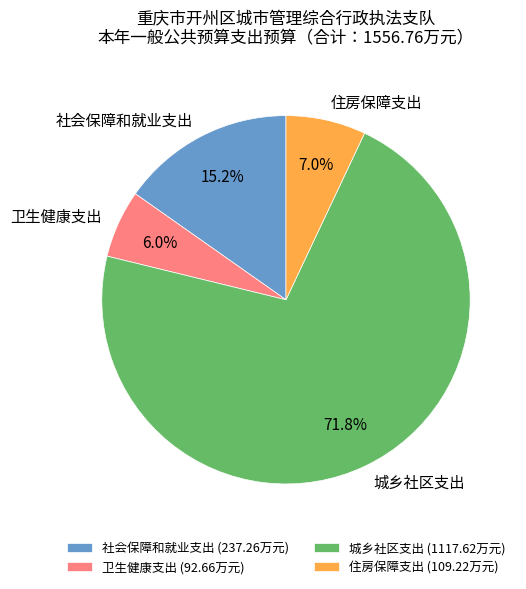

Which slice is the smallest?

卫生健康支出